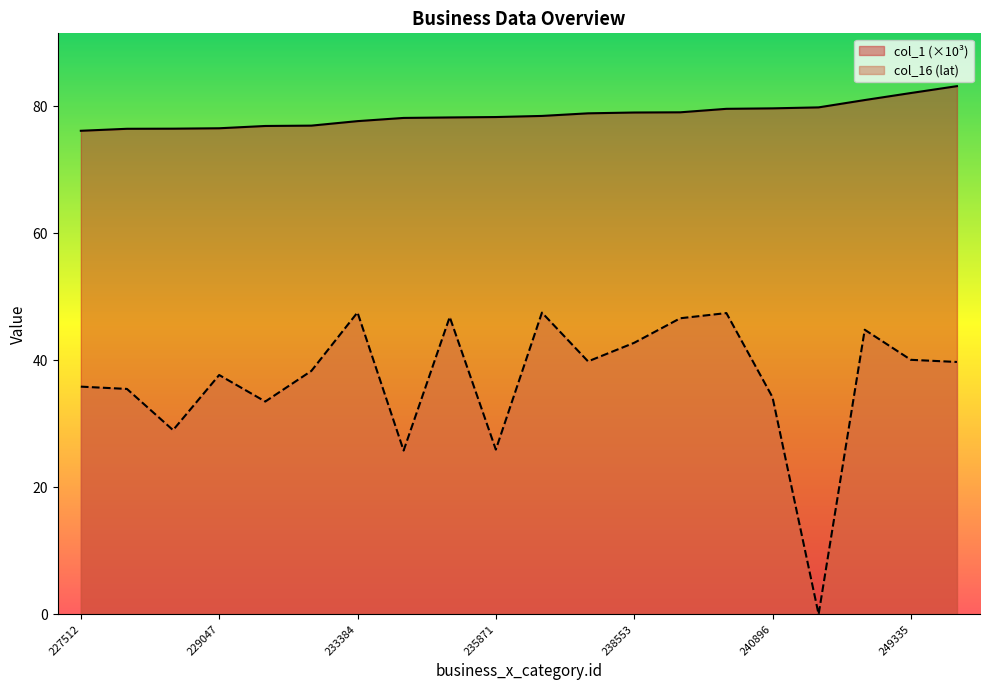

At which label is col_16 closest to 23?

235347